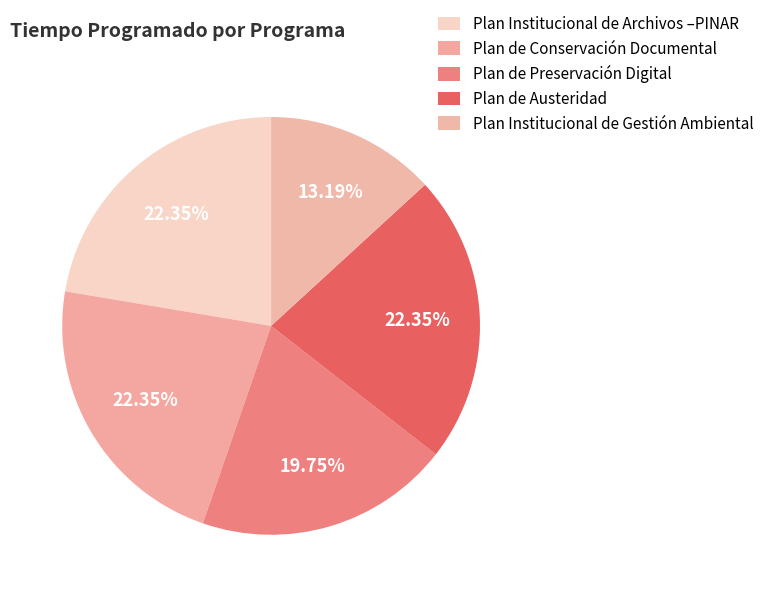

What portion of the pie excludes Plan de Conservación Documental?

77.6%